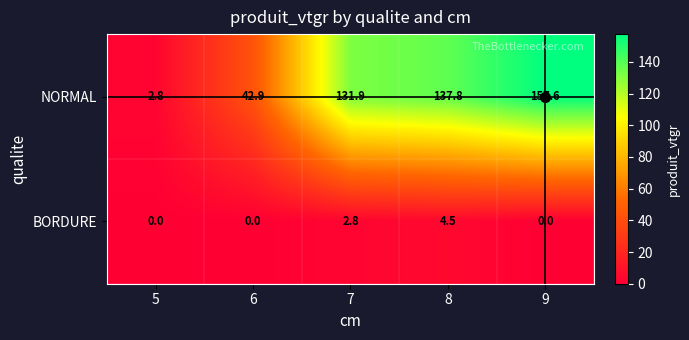

Is it true that BORDURE equals 1.4 at 5?

False